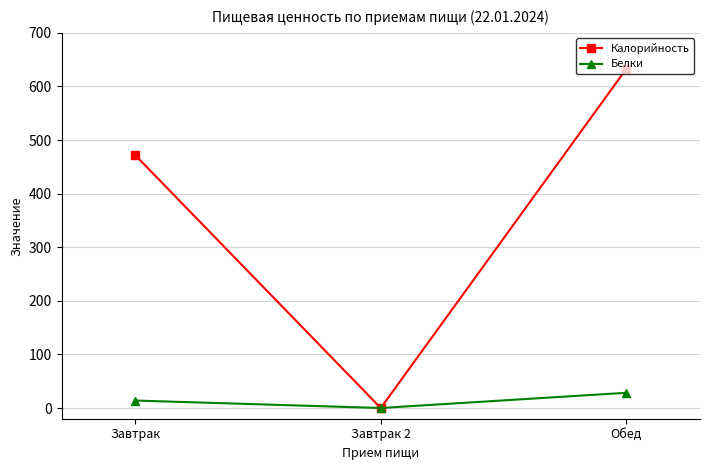

The value of Калорийность at Завтрак is 219.9. True or false?

False